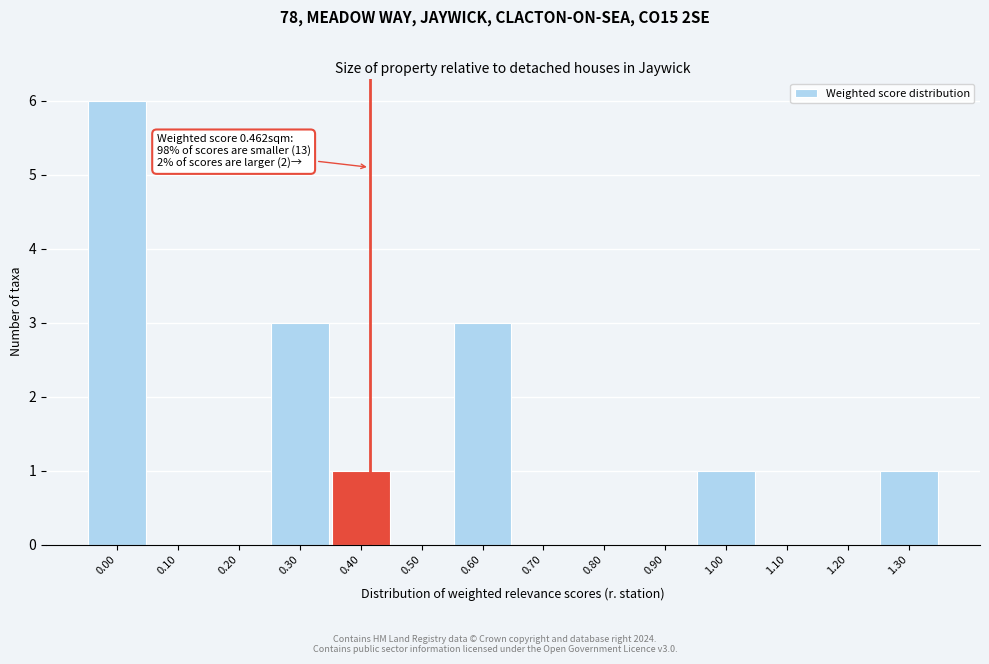

Reading left to right, list all the values displayed in this chart.

0.00=6	0.10=0	0.20=0	0.30=3	0.40=1	0.50=0	0.60=3	0.70=0	0.80=0	0.90=0	1.00=1	1.10=0	1.20=0	1.30=1